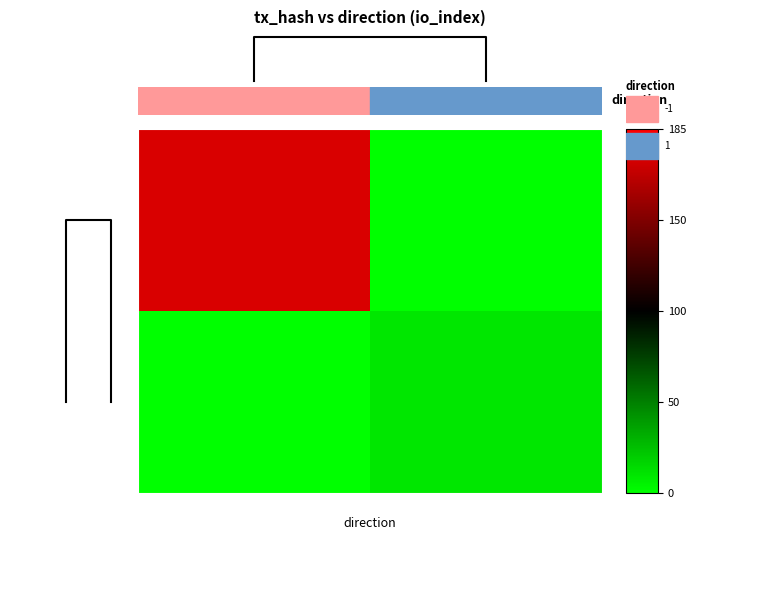

The value of c3366a82353f... at -1 is 251. True or false?

False